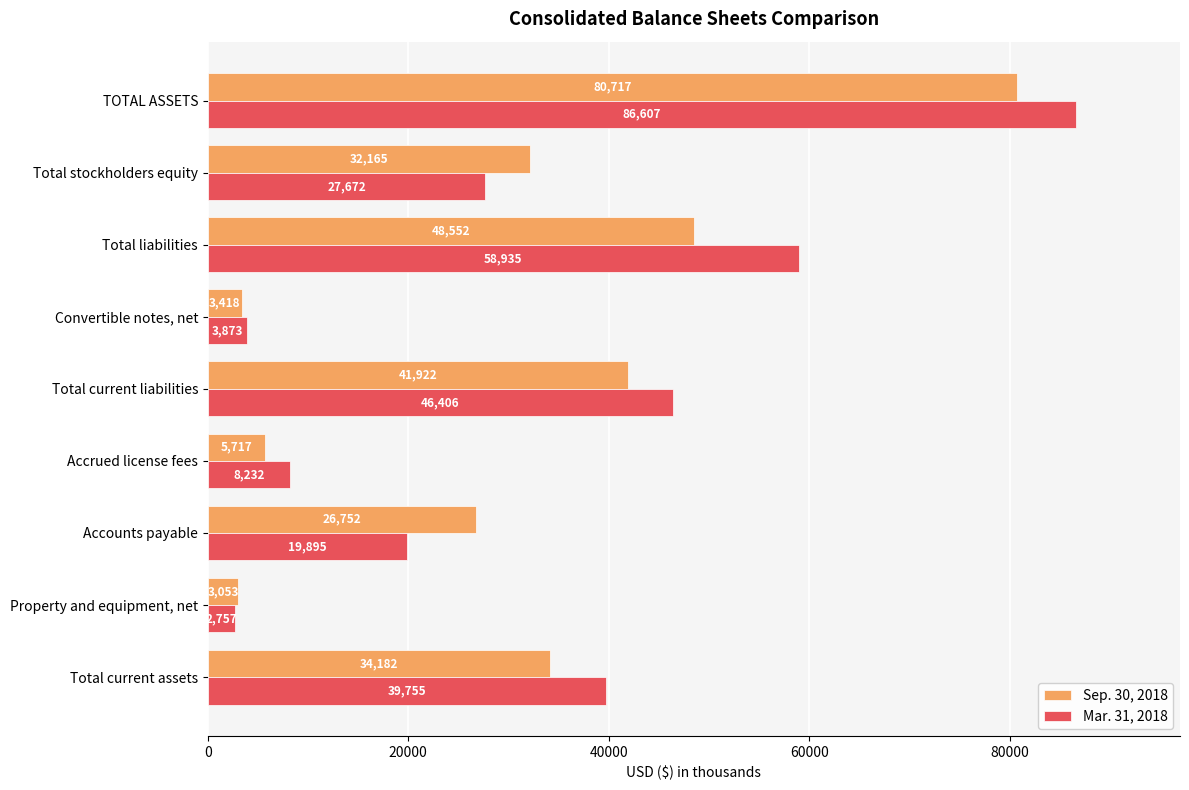

What is the difference between the maximum and minimum values in the Mar. 31, 2018 series?

83850